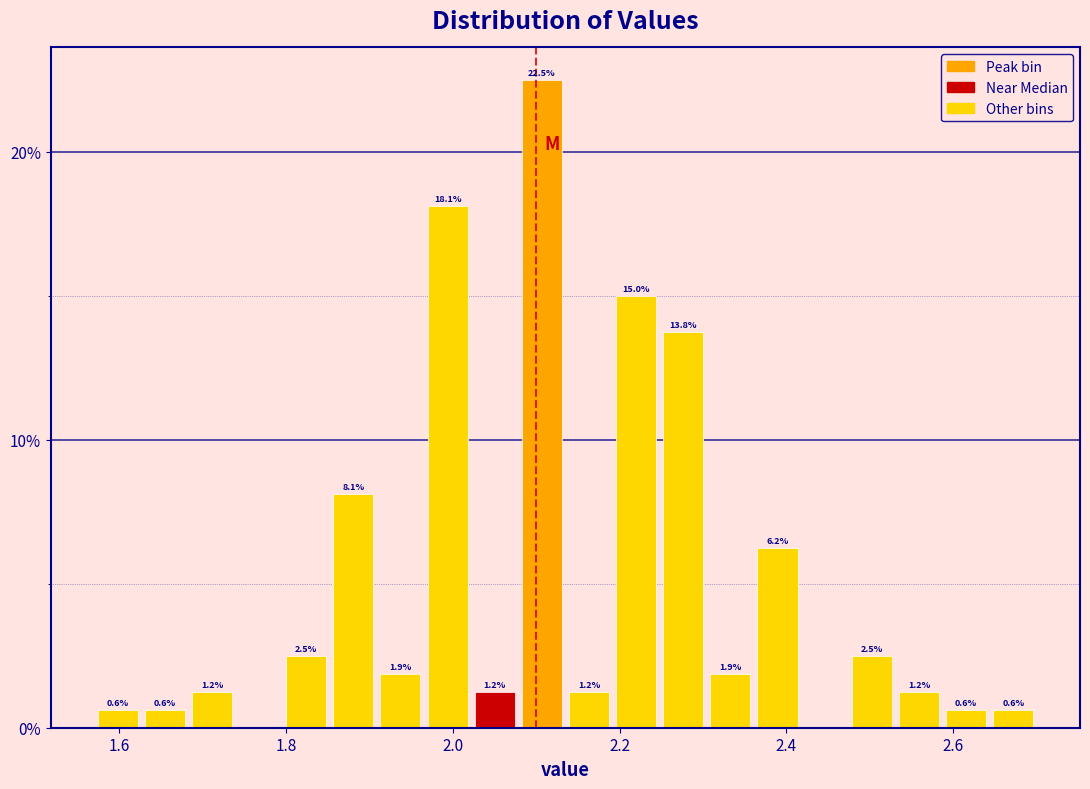

Around what value on the x-axis is the tallest bar? Give the approximate position of its centre, as read against the axis.

2.10